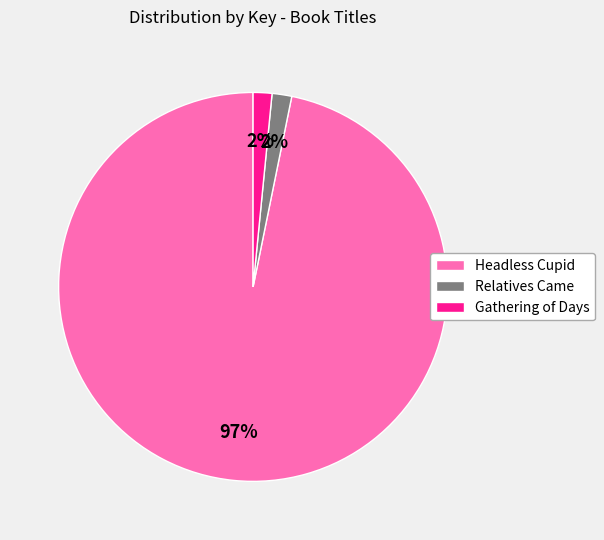

Count the number of slices in the pie.

3